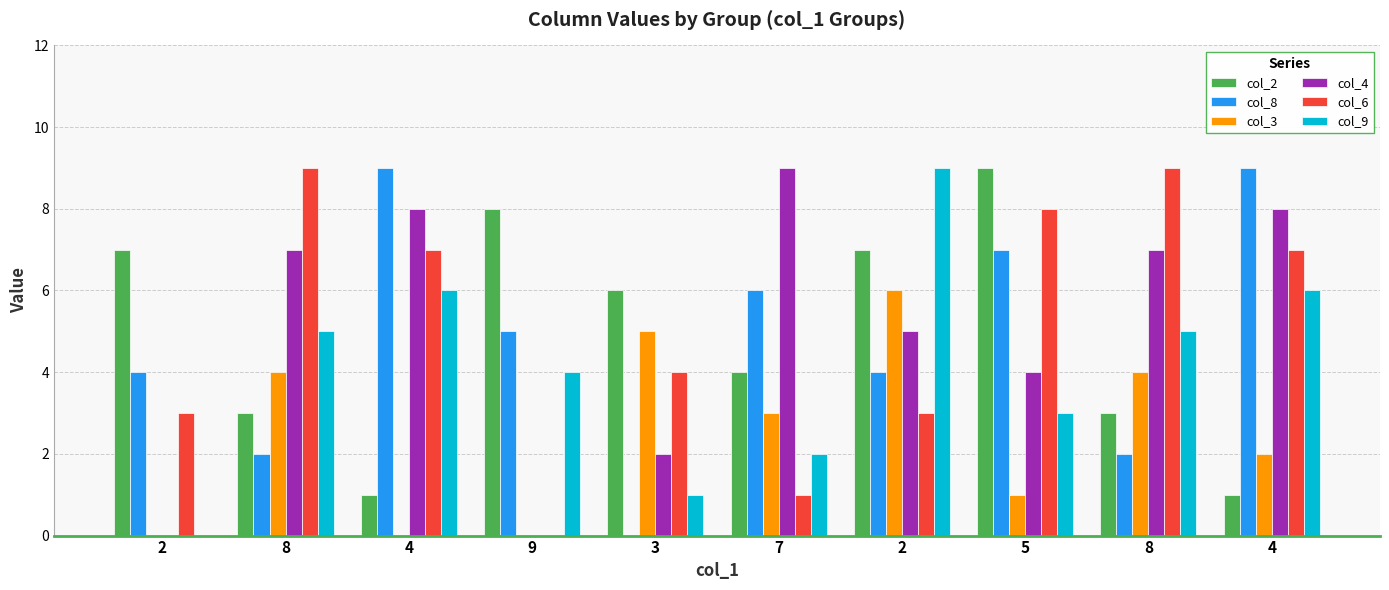

How many groups of bars are there?

10